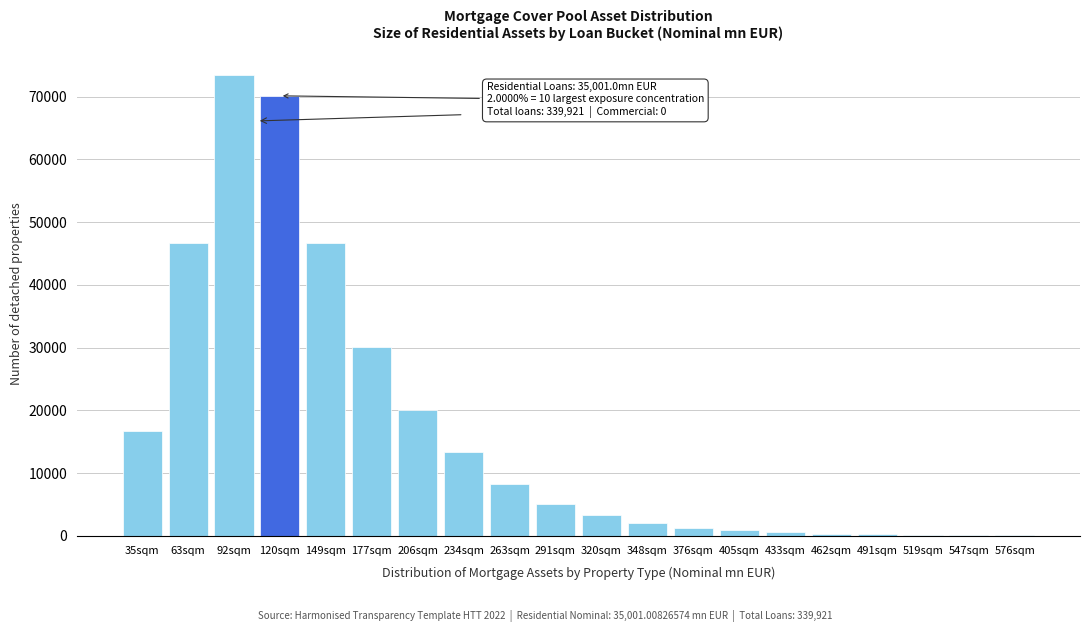

Where is the data nearest to the value 36763?

177sqm